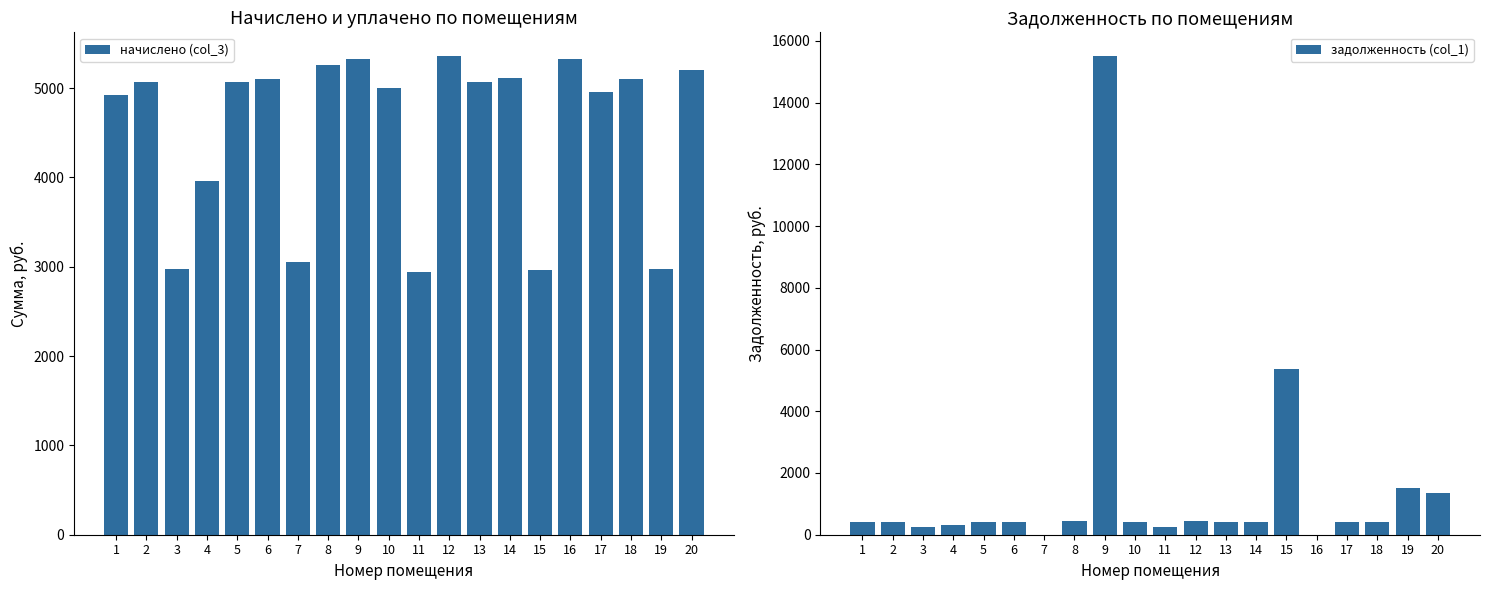

At which label does задолженность (col_1) first exceed 422?

2